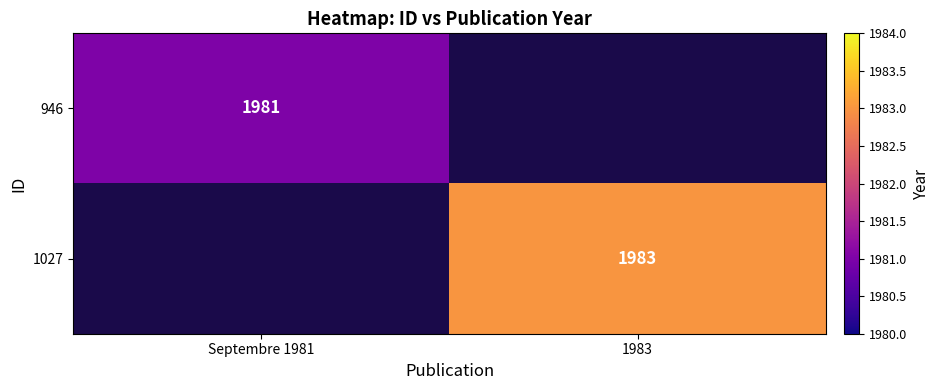

The 946 series shows 3190 at Septembre 1981. True or false?

False